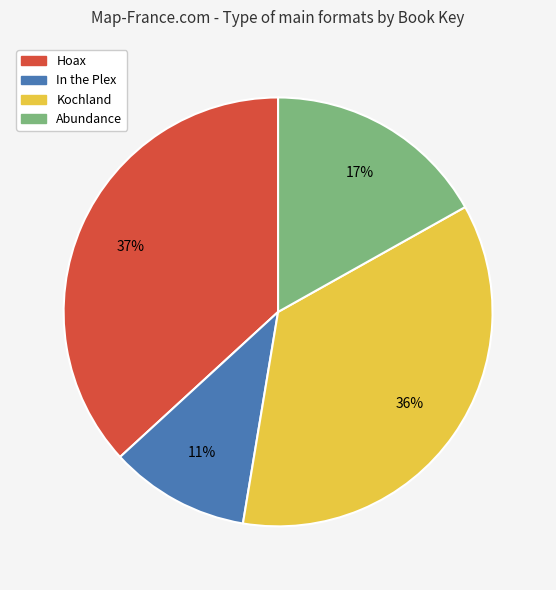

Which has a higher value, Abundance or Kochland?

Kochland